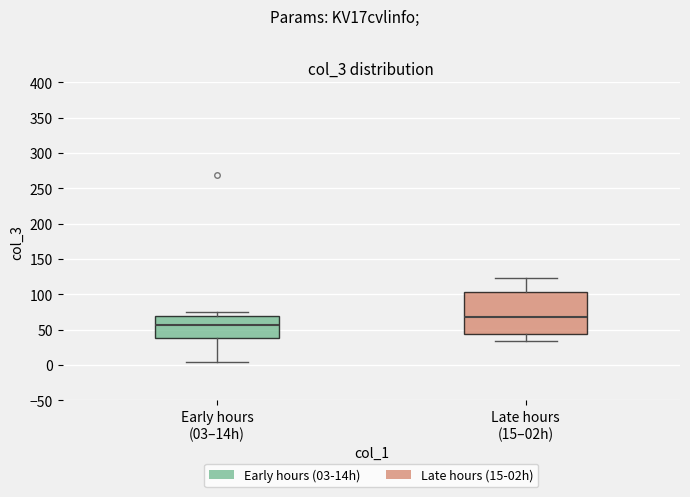

Which box is the tallest, from its lower edge to its upper edge?

Late hours (15–02h)